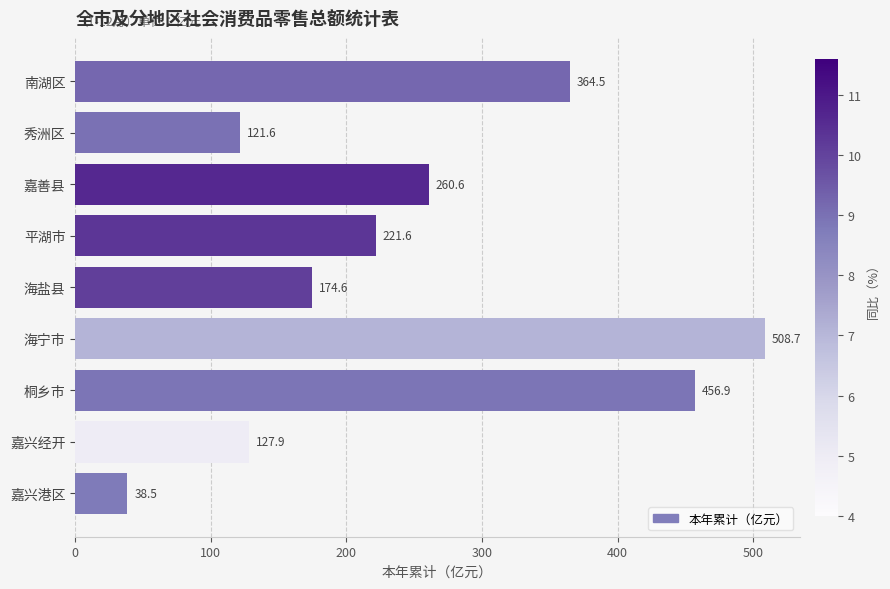

Count the number of values greater than 221.

5